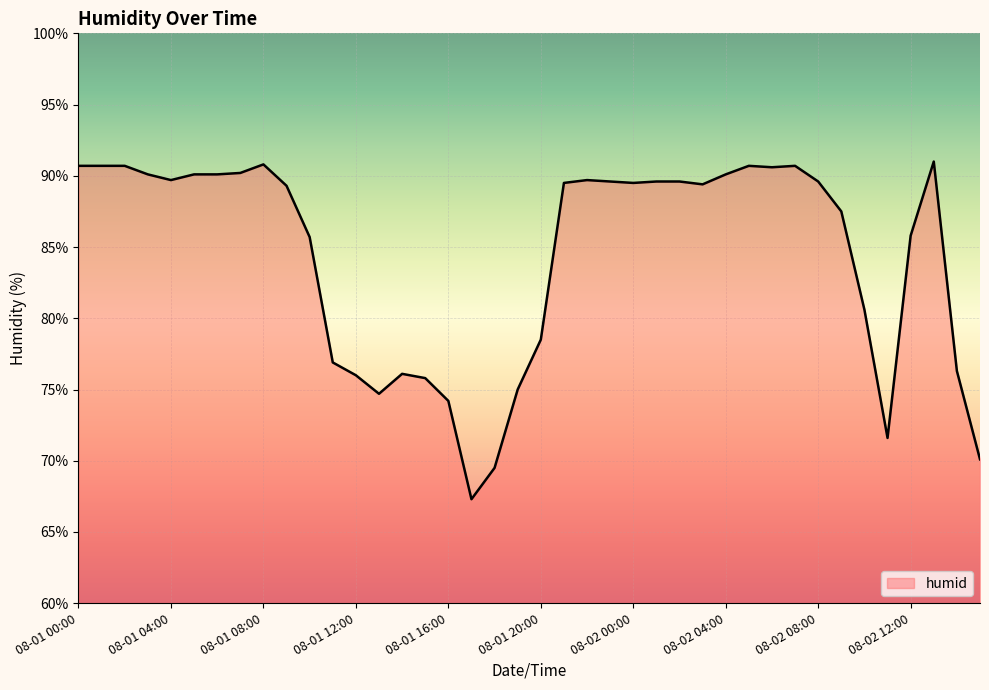

What is the greatest value displayed?

91.0